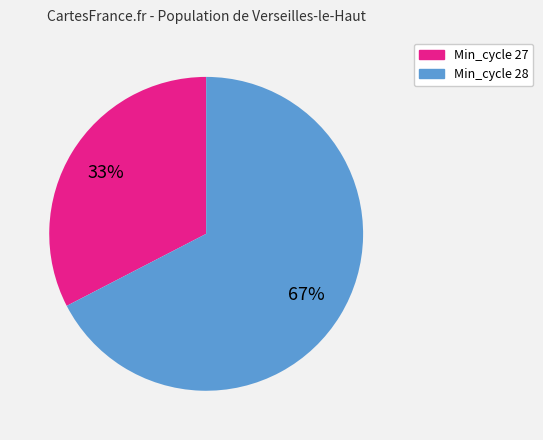

What is the ratio of the value at Min_cycle 27 to the value at Min_cycle 28?

0.5